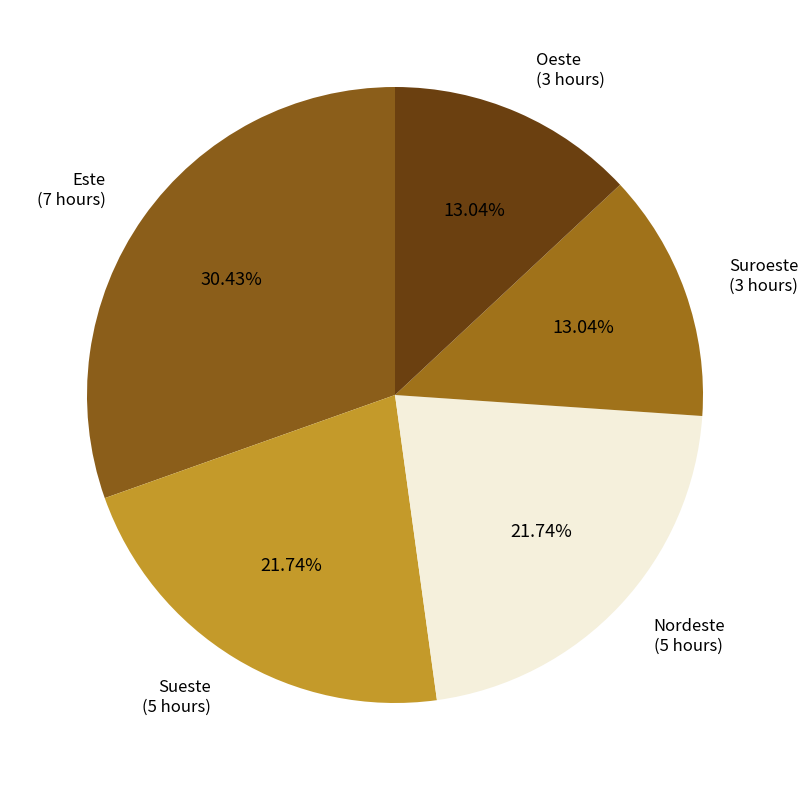

Is Suroeste the majority of the pie?

No